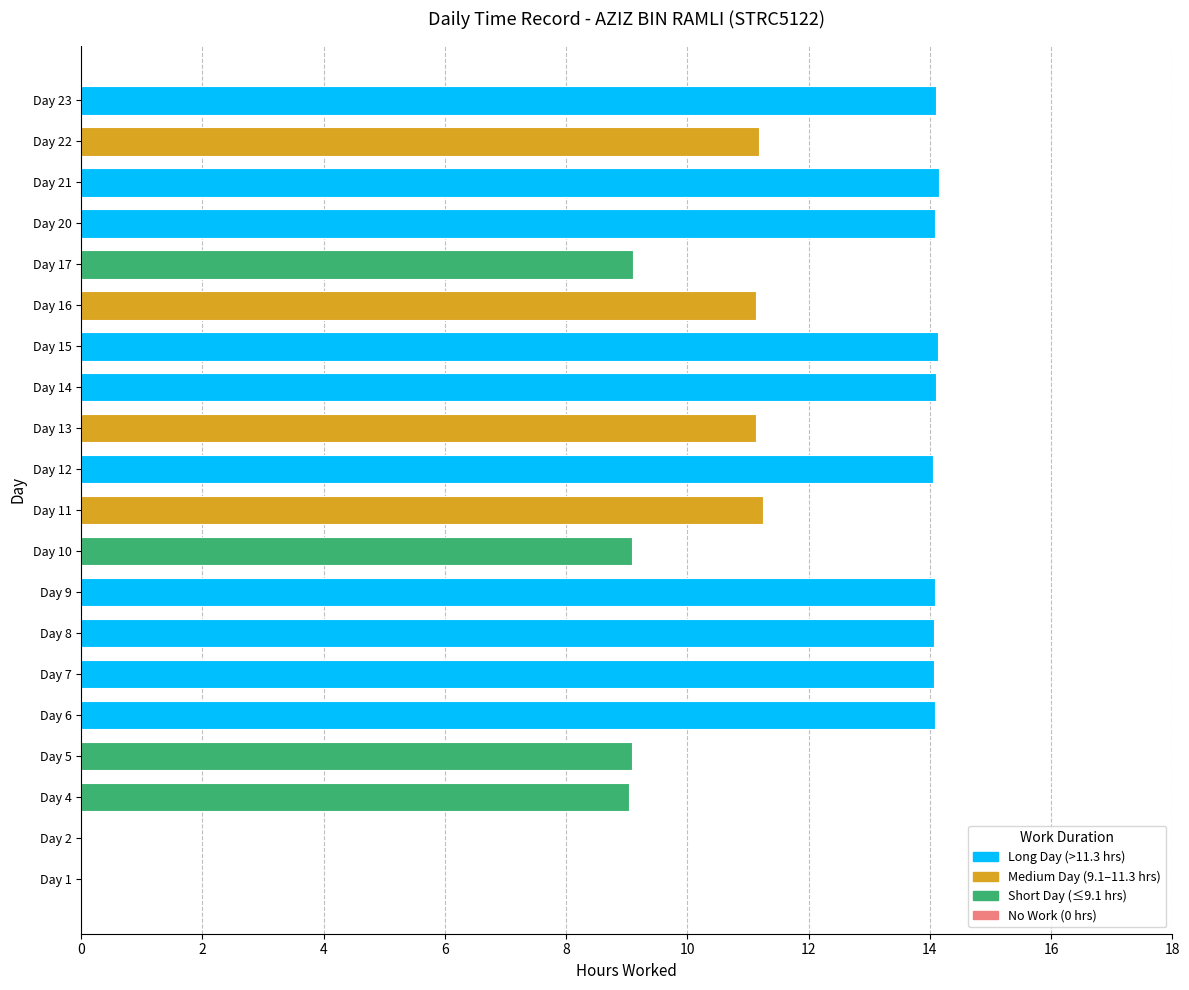

What is the greatest value displayed?

14.2